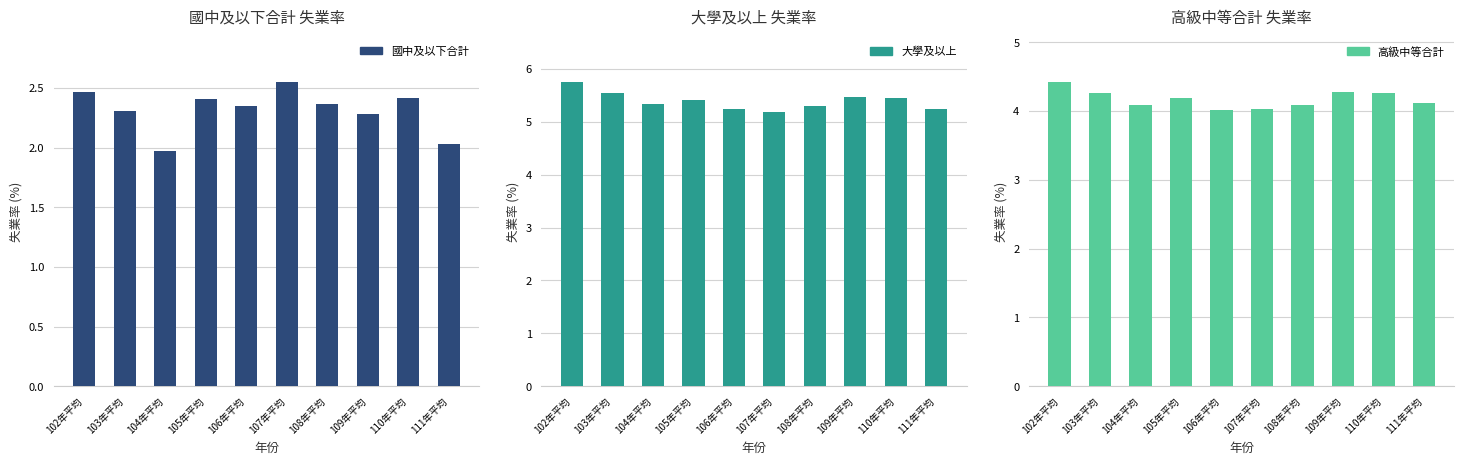

Where is 高級中等合計 nearest to the value 4?

106年平均